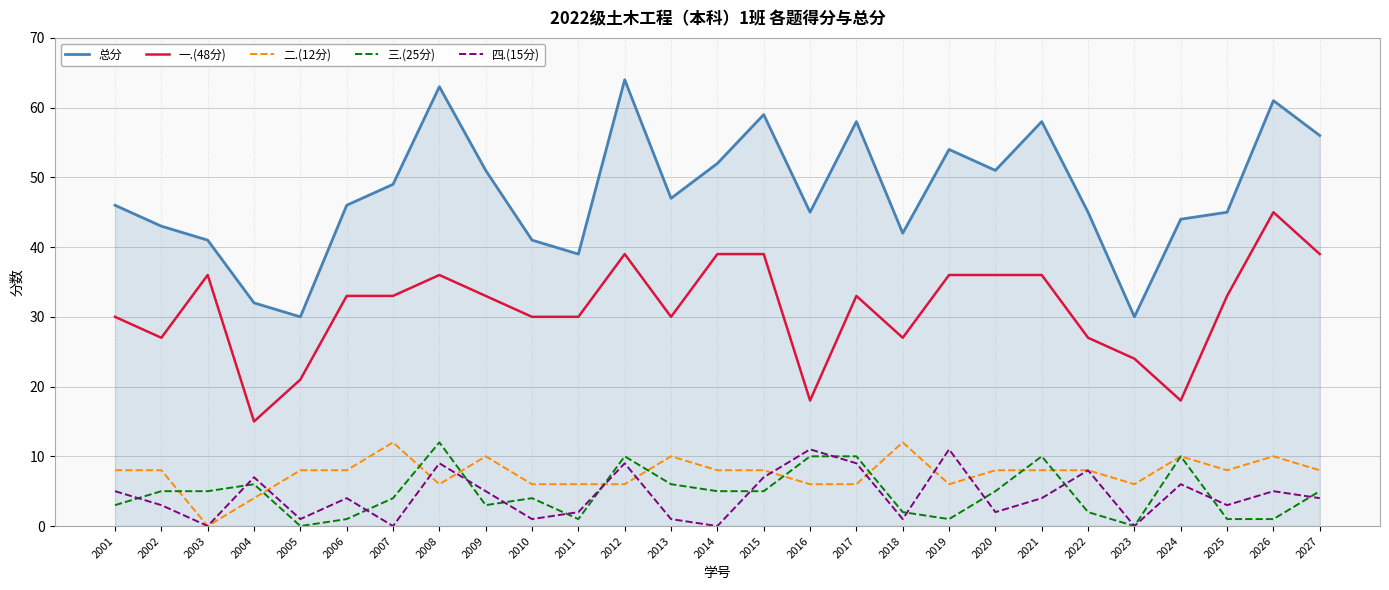

What are all the series names shown in the legend?

总分, 一.(48分), 二.(12分), 三.(25分), 四.(15分)